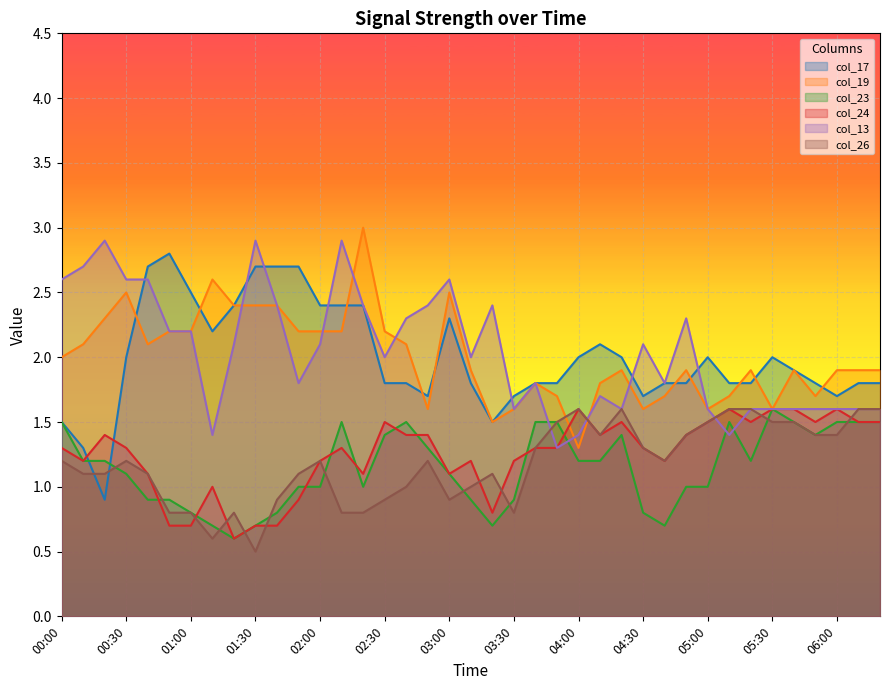

What are all the series names shown in the legend?

col_17, col_19, col_23, col_24, col_13, col_26